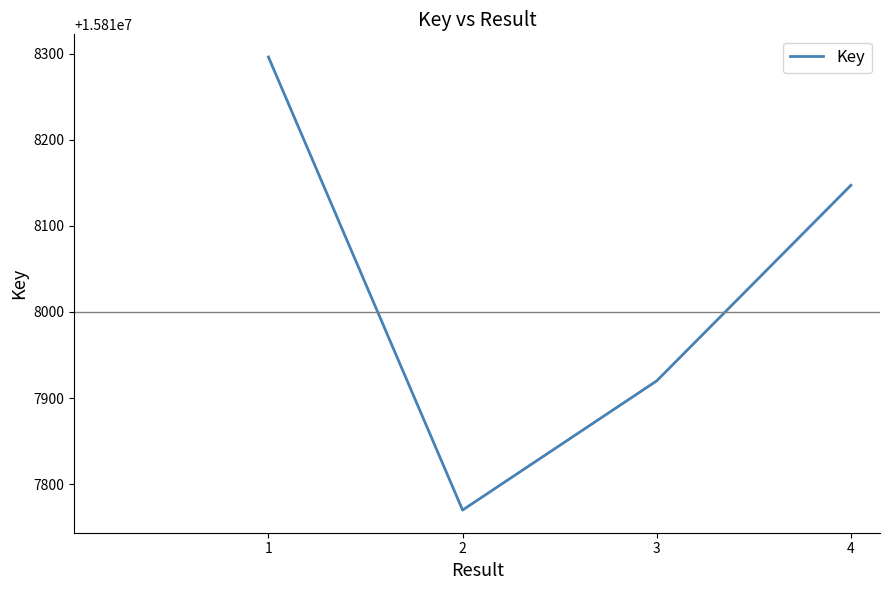

What value does the data have at 4, to the nearest 100?

15818100